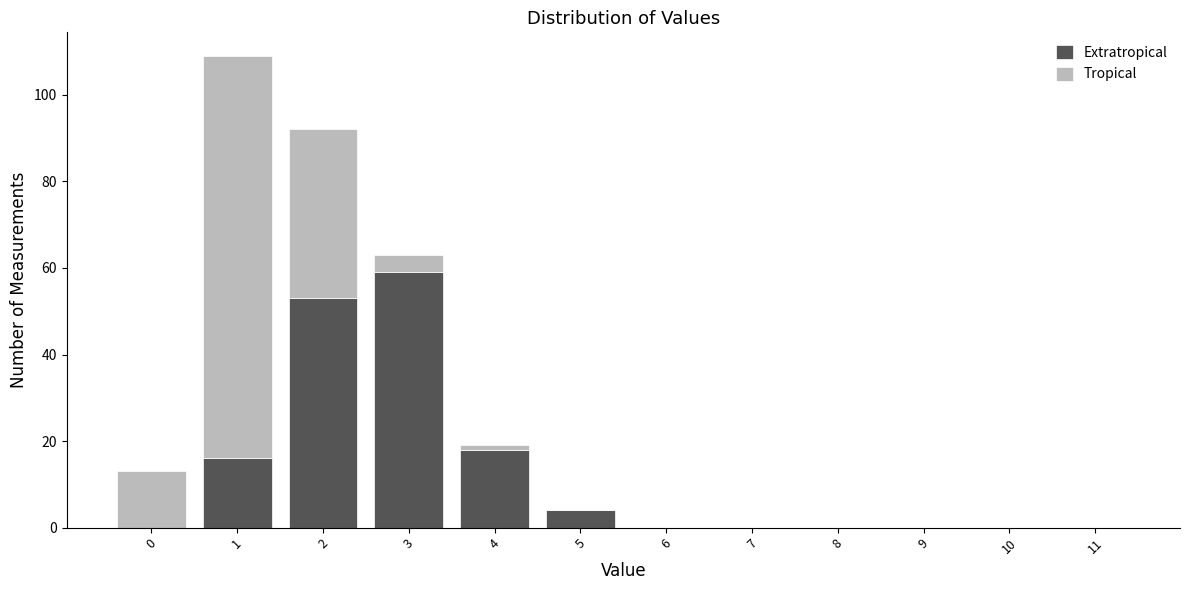

Reading left to right, transcribe the values for Extratropical.

0=0	1=16	2=53	3=59	4=18	5=4	6=0	7=0	8=0	9=0	10=0	11=0